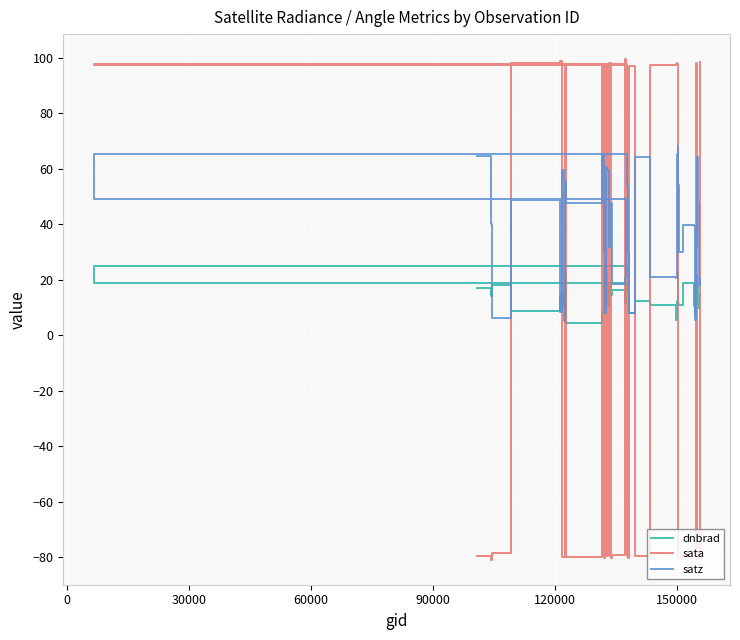

What is the average value of the satz series?

39.5